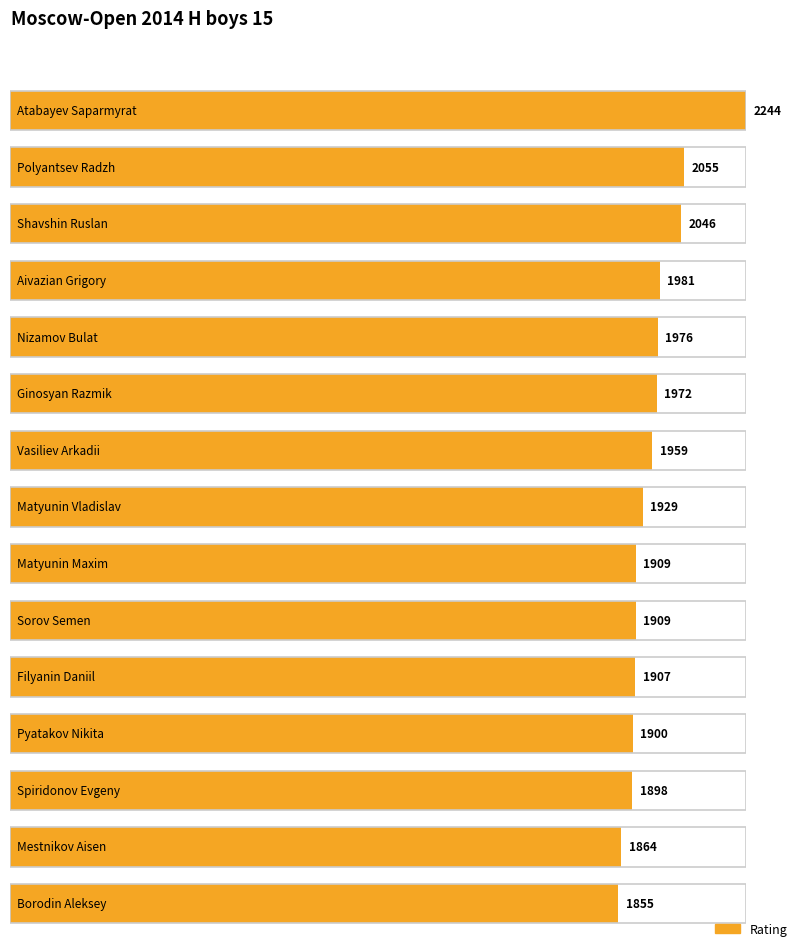

What is the sum of all values?

29404